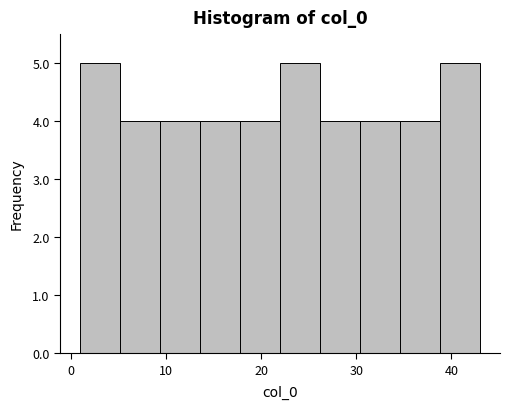

Reading left to right, transcribe this chart: for each bar, give the range it covers on the x-axis and its height. Neither the bar edges nor the heights are printed on the chart, so give them approximately, as read against the axes.

1.0 to 5.2: 5
5.2 to 9.4: 4
9.4 to 13.6: 4
13.6 to 17.8: 4
17.8 to 22.0: 4
22.0 to 26.2: 5
26.2 to 30.4: 4
30.4 to 34.6: 4
34.6 to 38.8: 4
38.8 to 43.0: 5